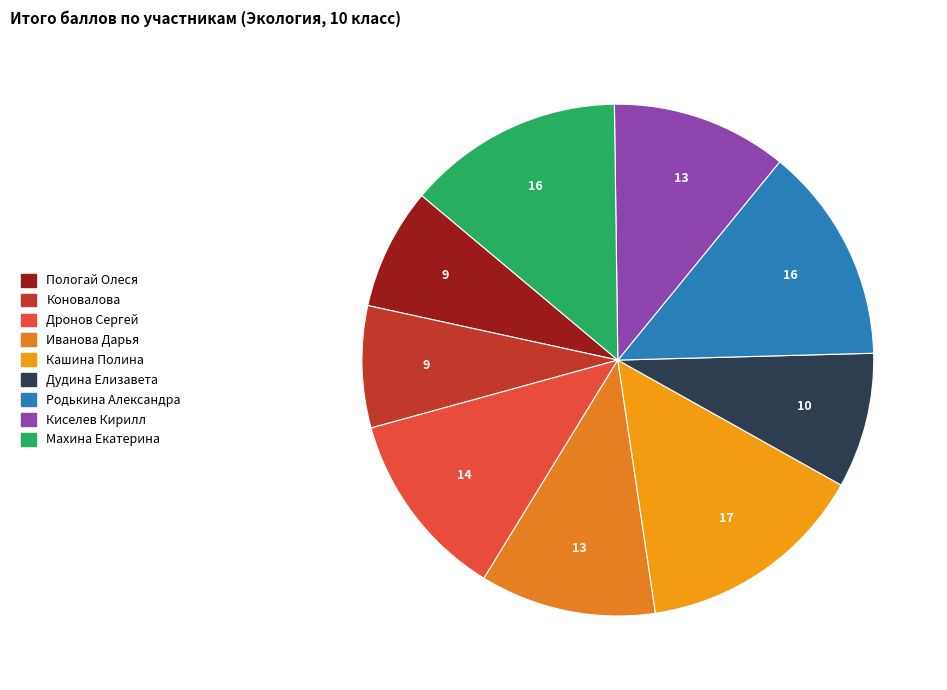

Count the number of slices in the pie.

9